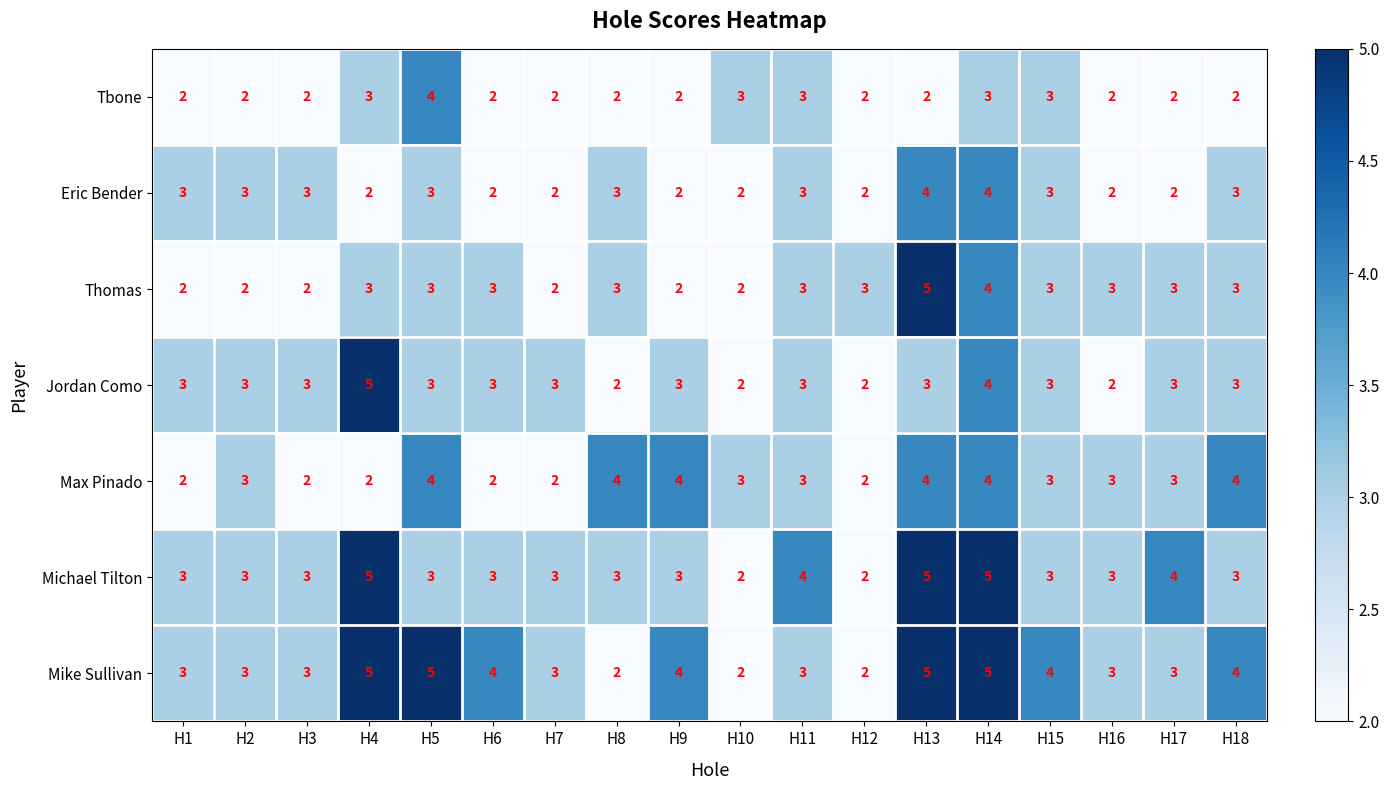

How many categories are shown in the chart?

18